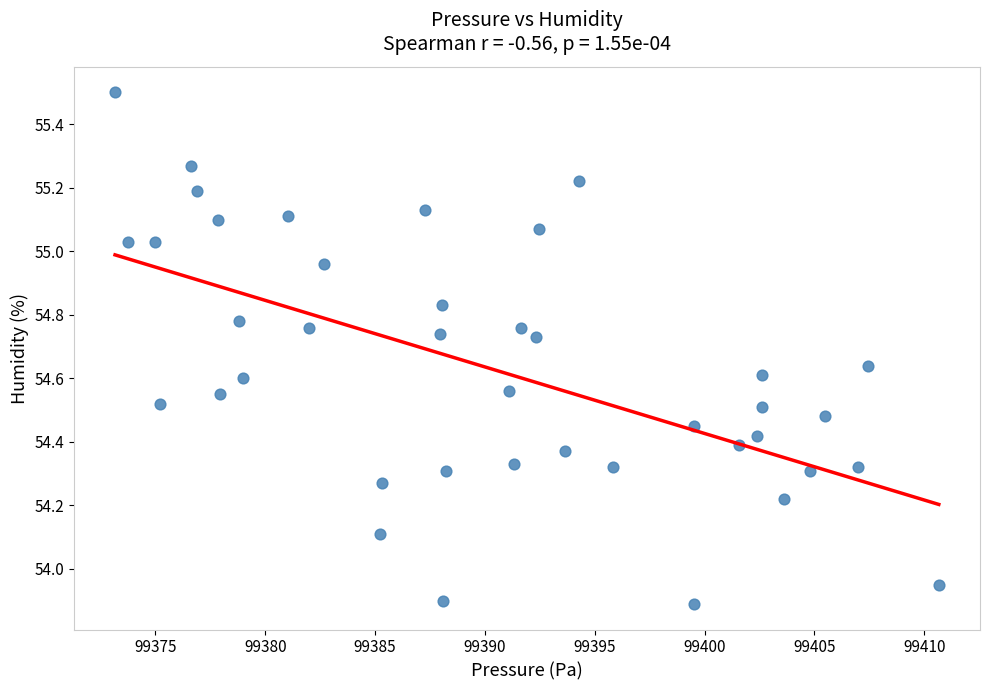

What is the range of Y values (max minus min)?

1.6